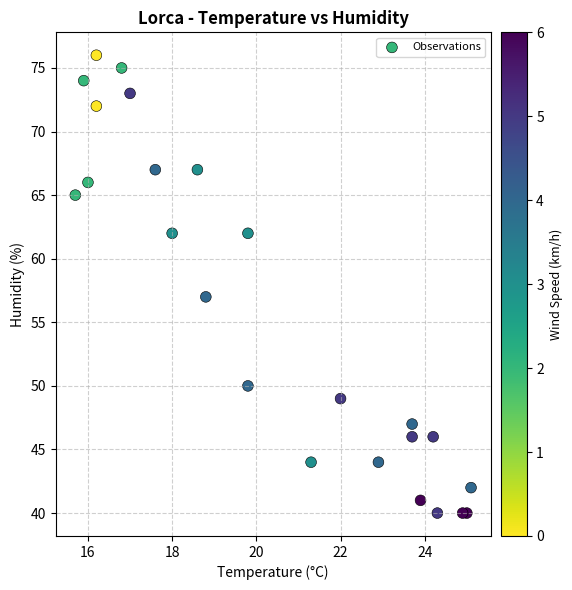

What Y value in the scatter plot is closest to 58?

57